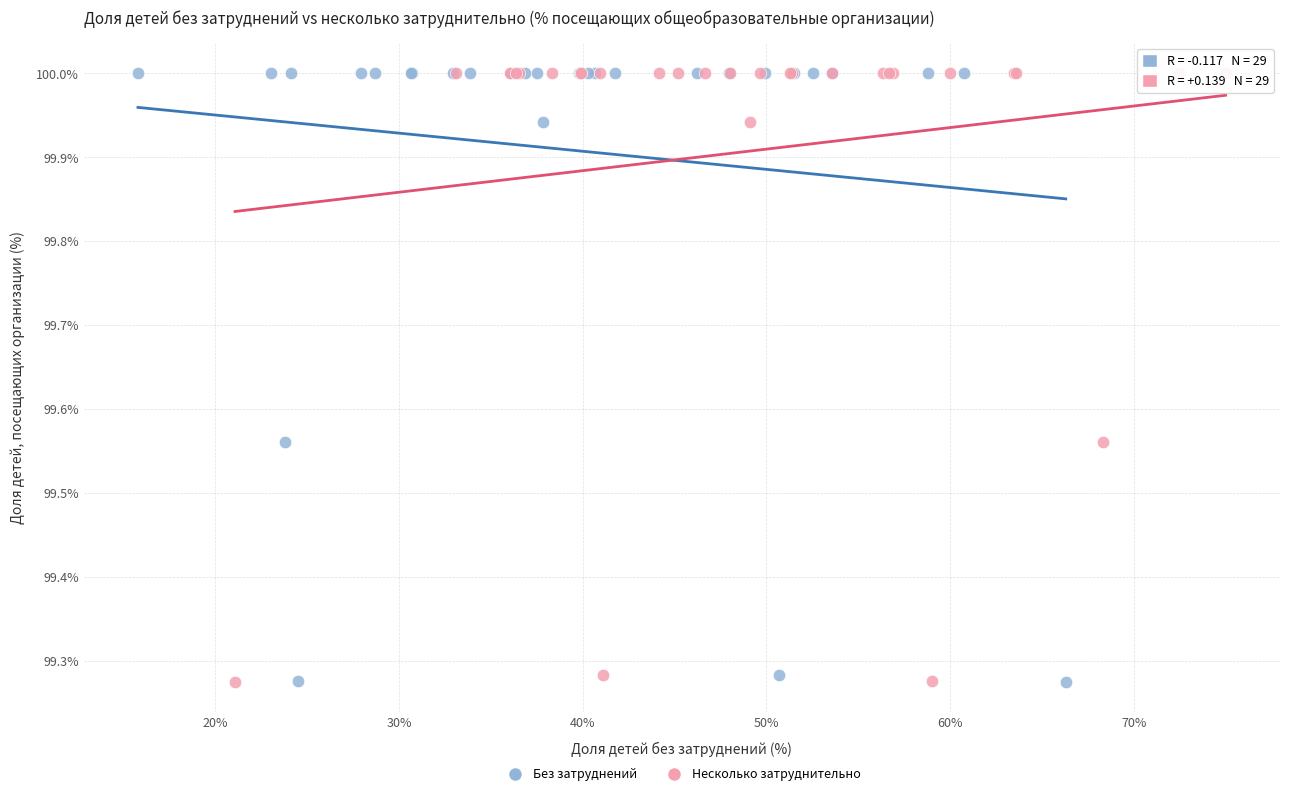

What are all the series names shown in the legend?

Без затруднений, Несколько затруднительно